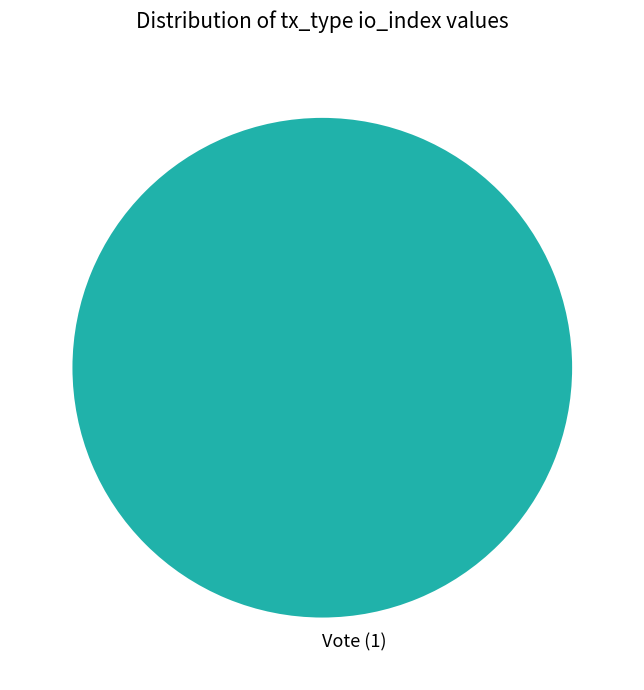

The Vote (1) slice represents 100% of the pie. True or false?

True